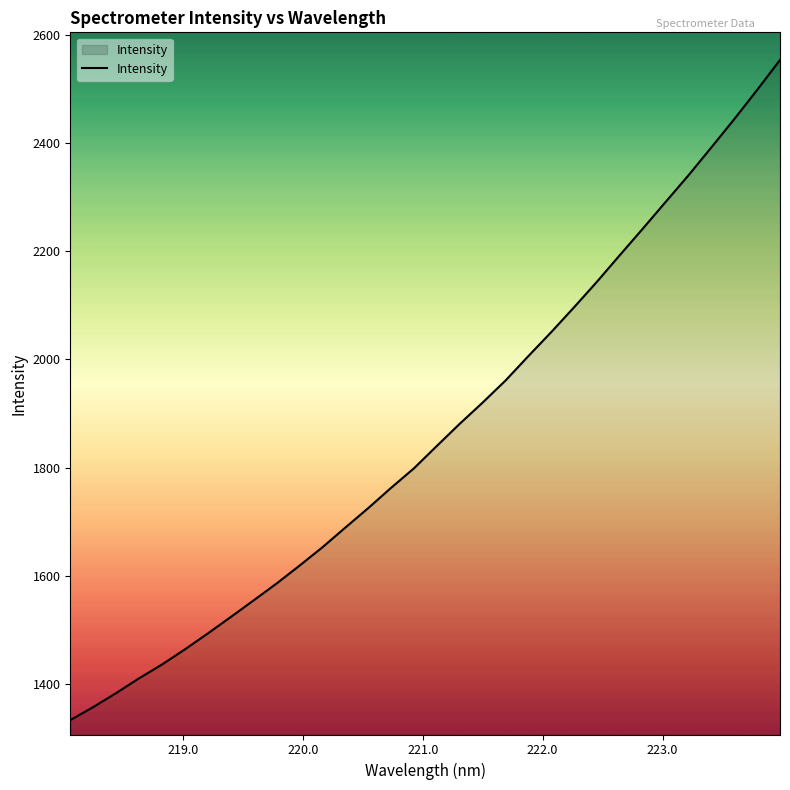

What is the smallest value displayed?

1332.9